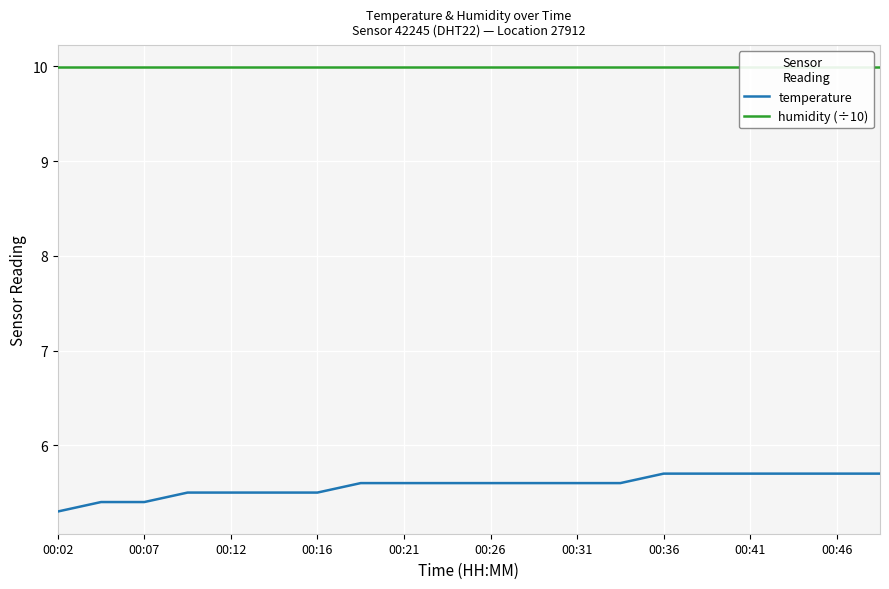

Is this an area chart (filled region under the line)?

No